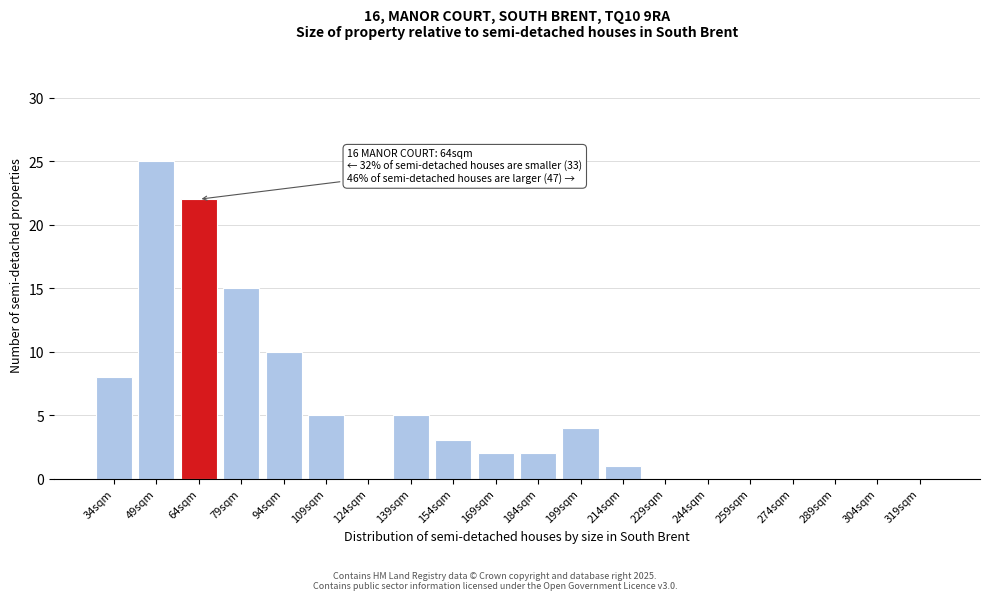

Reading left to right, what are all the values shown in this chart?

34sqm=8	49sqm=25	64sqm=22	79sqm=15	94sqm=10	109sqm=5	124sqm=0	139sqm=5	154sqm=3	169sqm=2	184sqm=2	199sqm=4	214sqm=1	229sqm=0	244sqm=0	259sqm=0	274sqm=0	289sqm=0	304sqm=0	319sqm=0